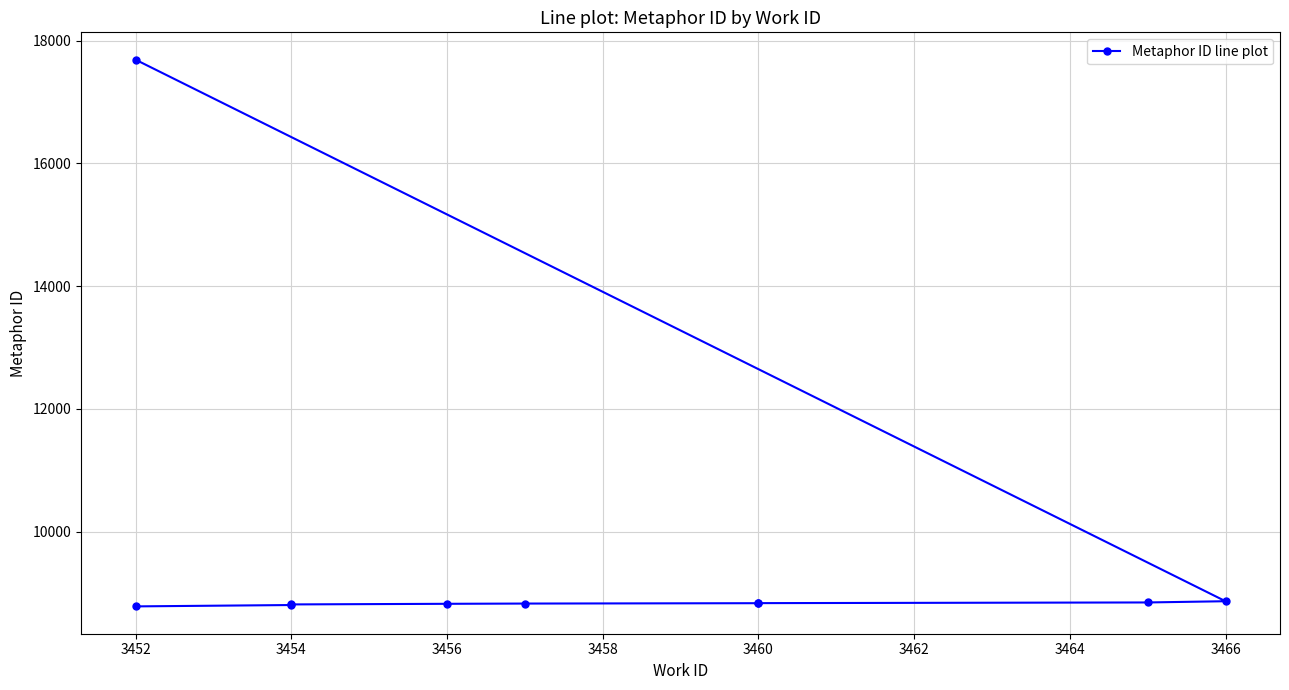

The chart shows a value of 7908 at 3452. True or false?

False